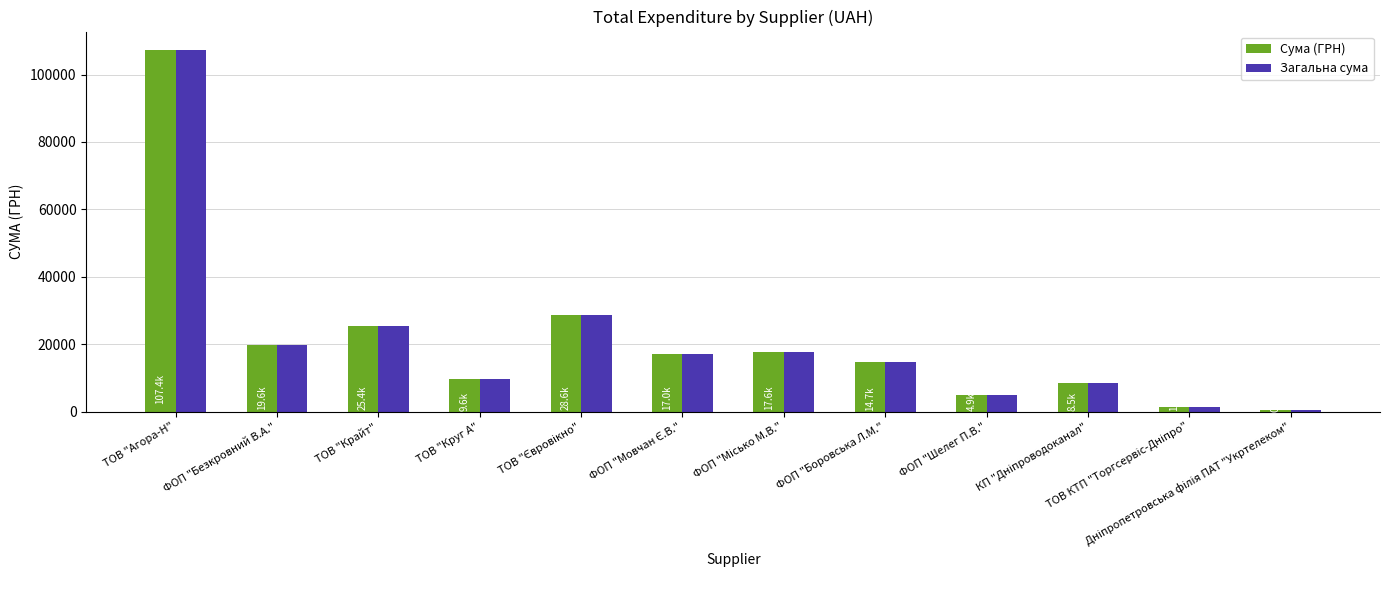

What is the label of the 11th bar from the right?

ФОП "Безкровний В.А."